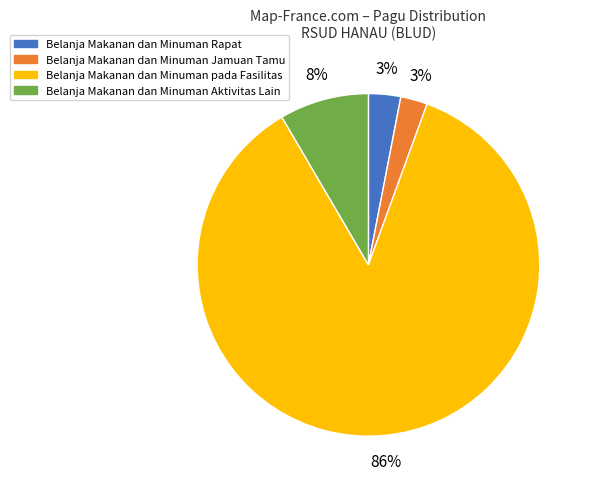

To the nearest percent, what is the difference between the largest and smallest slice percentages?

83%